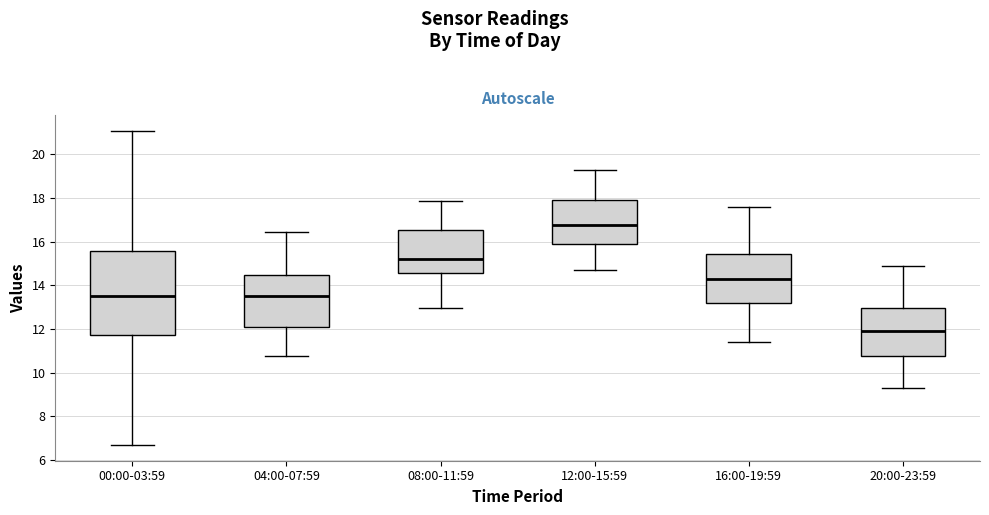

Comparing the boxes themselves (not the whiskers), which one is the tallest?

00:00-03:59